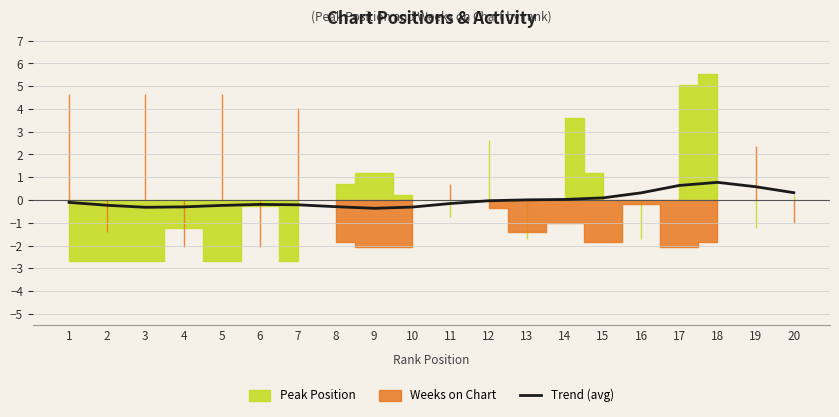

What is the highest value of the Trend (avg) series?

0.8